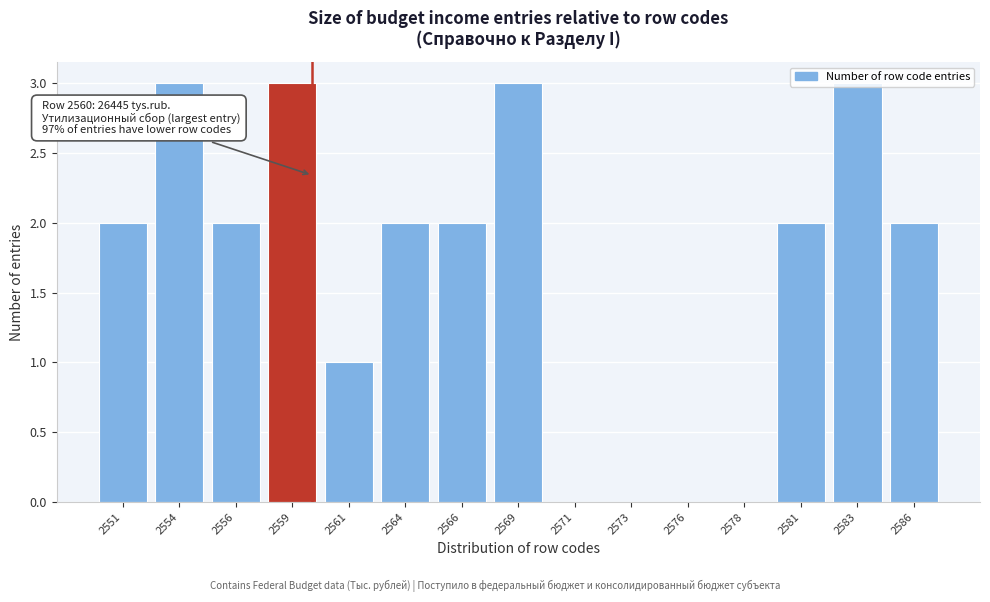

What is the change in value from 2554 to 2578?

-3